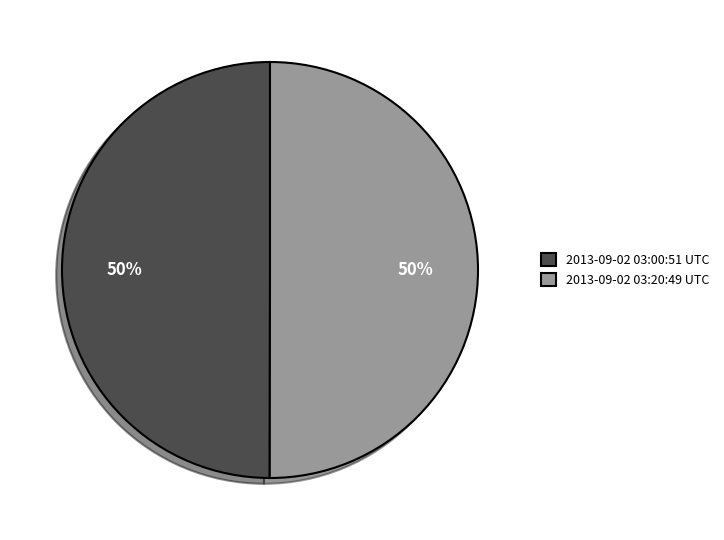

What percentage is the 2013-09-02 03:20:49 UTC slice, to the nearest percent?

50%